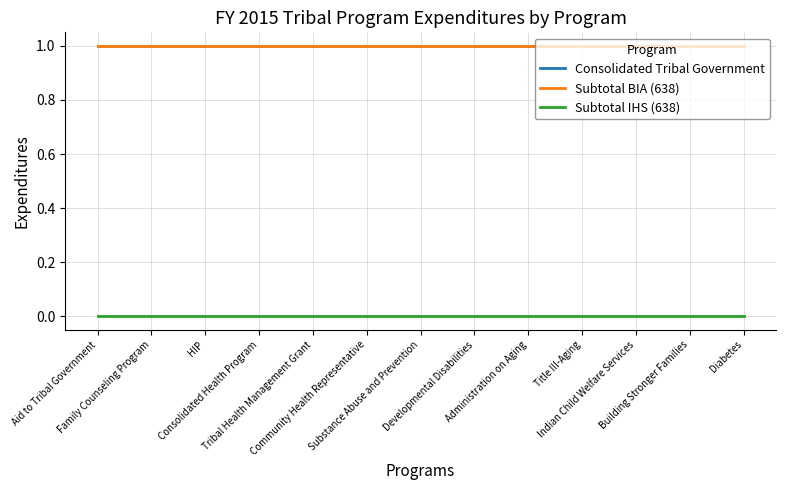

At Indian Child Welfare Services, list the series in order from largest to smallest.

Consolidated Tribal Government, Subtotal BIA (638), Subtotal IHS (638)